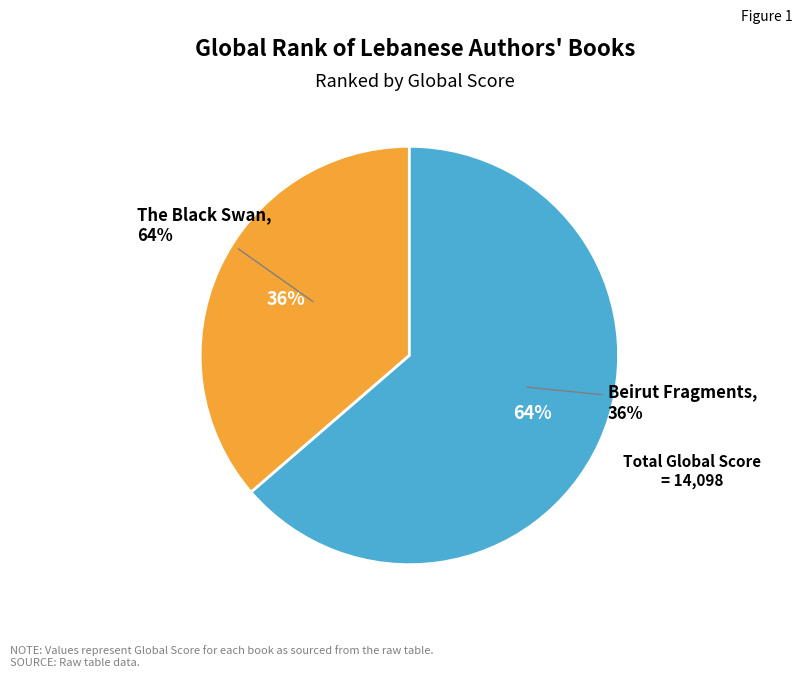

Is it true that The Black Swan is 64% of the pie?

True